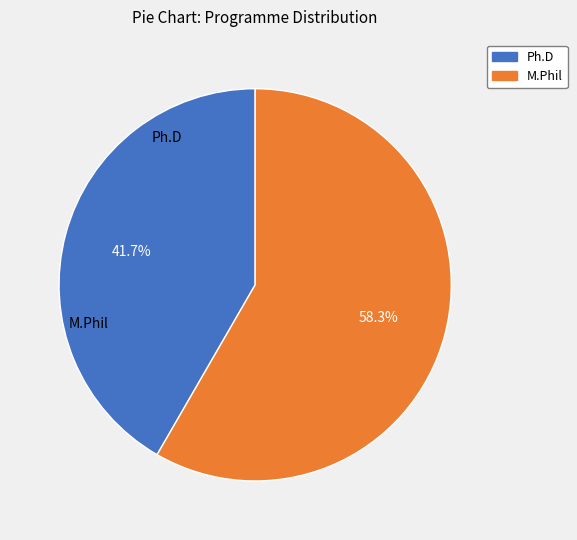

Approximately how many times larger is the value at Ph.D compared to M.Phil?

0.7